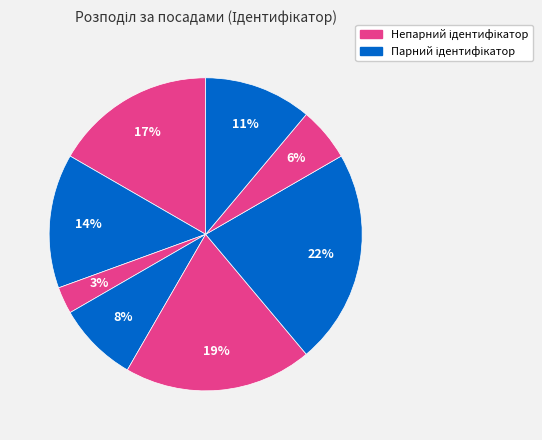

To the nearest percent, what is the average slice percentage?

12%